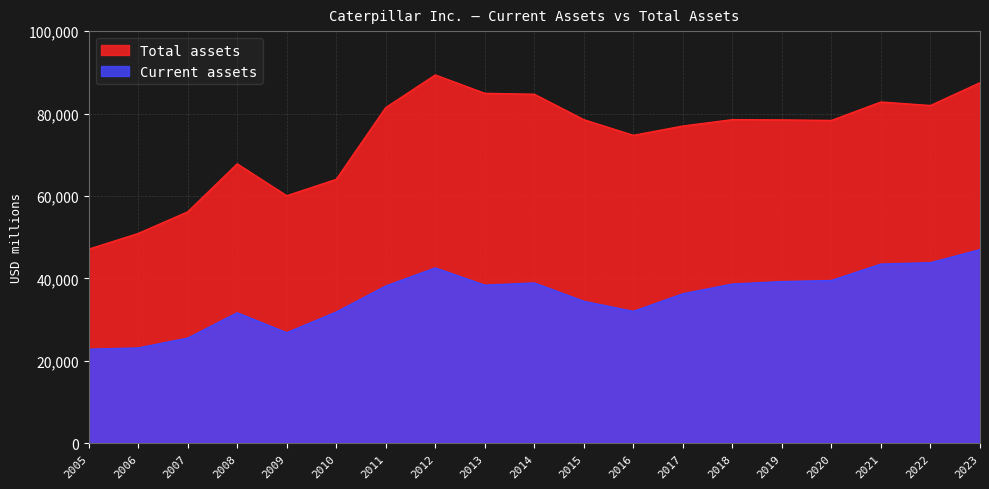

True or false: Total assets and Current assets intersect in this chart.

False